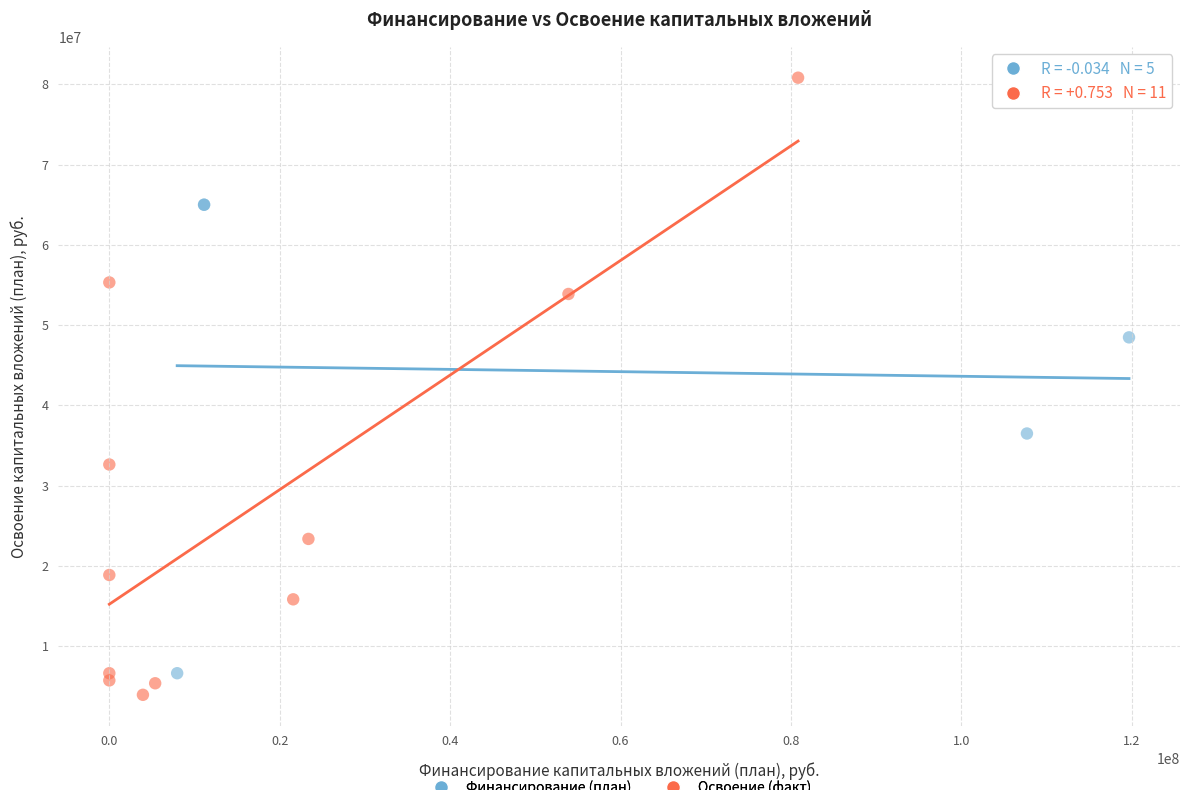

Which series reaches the maximum Y coordinate?

Освоение (факт)